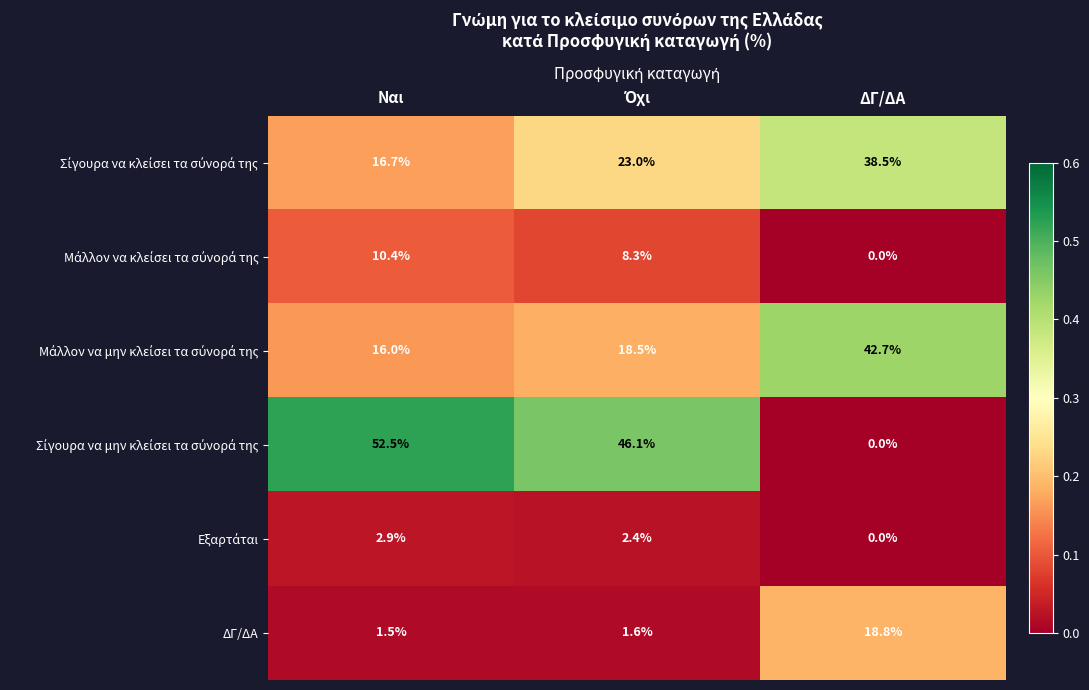

Is it true that ΔΓ/ΔΑ equals 1.5 at Ναι?

True